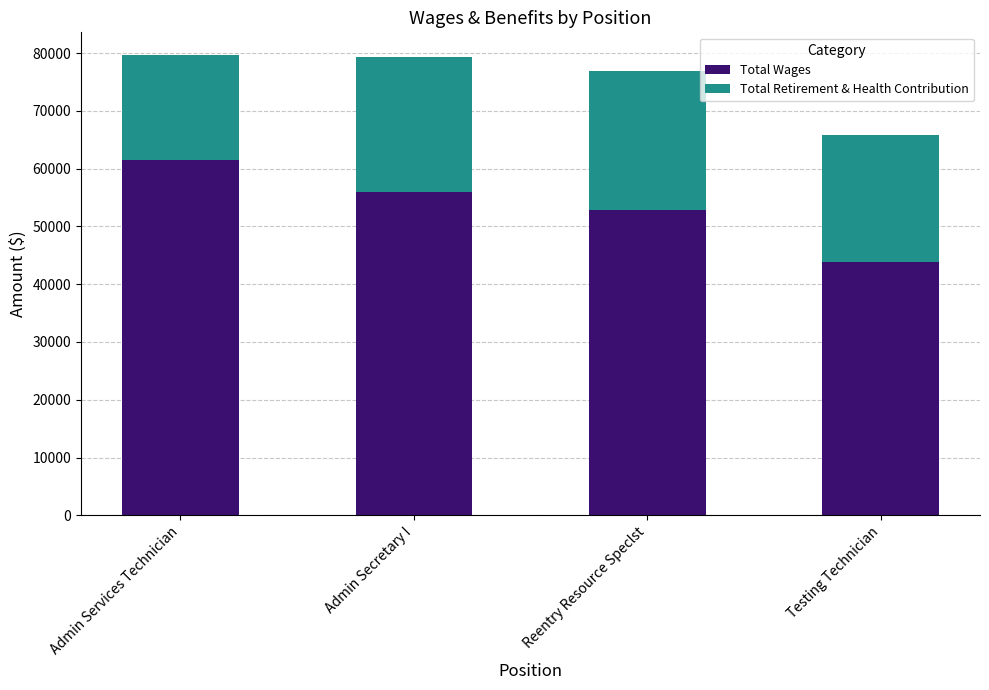

Which category has the highest value in the Total Wages series?

Admin Services Technician